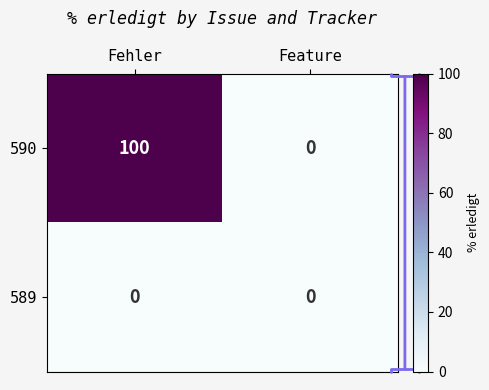

What is the sum of all 590 values?

100